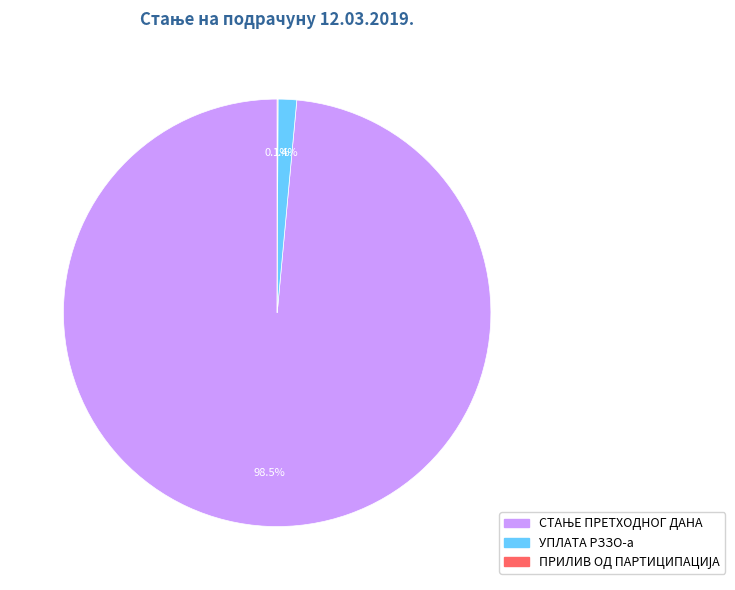

Is there any slice that represents more than half of the pie?

Yes